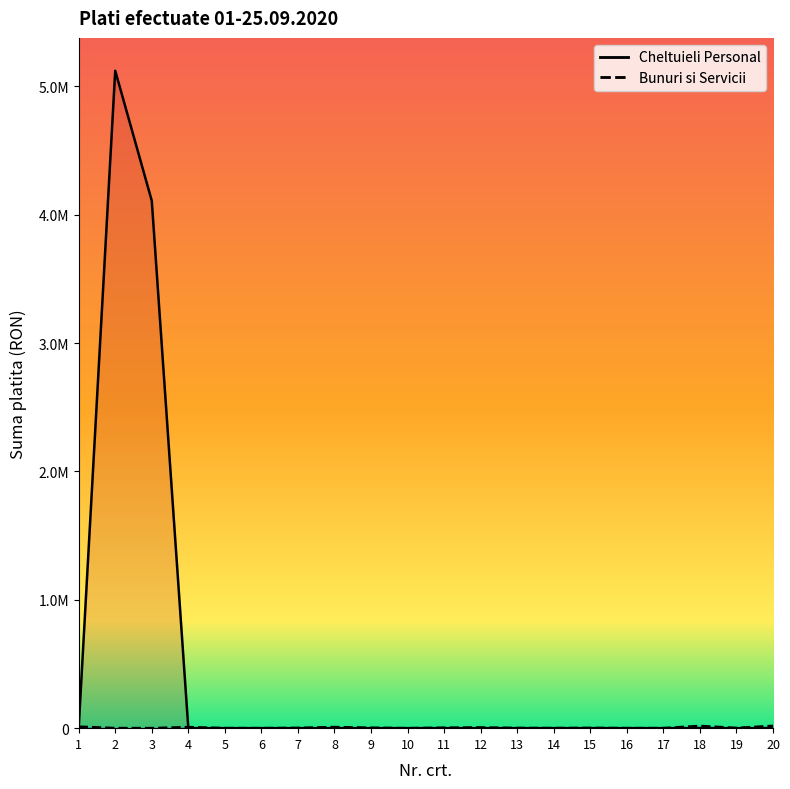

Reading left to right, what are all the values shown in this chart?

Bunuri si Servicii: 11706.4	731.8	430.5	8238.4	684.2	340.0	2135.0	8700.0	3519.0	113.0	3626.9	5800.0	1606.5	833.0	2196.0	541.9	556.6	17458.0	1848.0	17987.1
Cheltuieli Personal: 1759.0	5120450.0	4107916.0	0.0	0.0	0.0	0.0	0.0	0.0	0.0	0.0	0.0	0.0	0.0	0.0	0.0	0.0	0.0	0.0	0.0